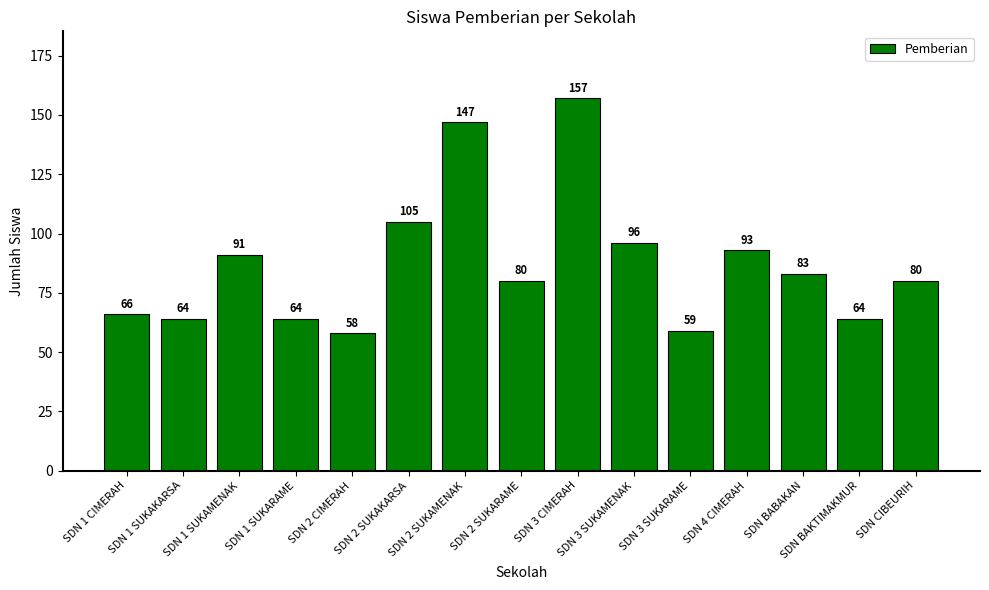

The chart shows a value of 80 at SDN 2 SUKARAME. True or false?

True